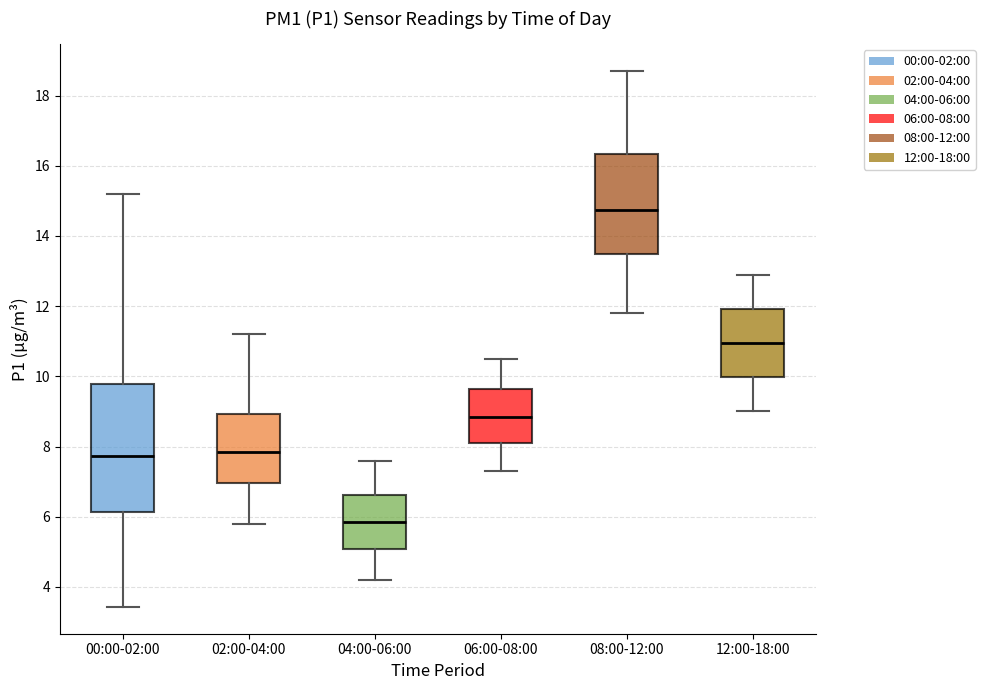

Which box has the highest median line?

08:00-12:00